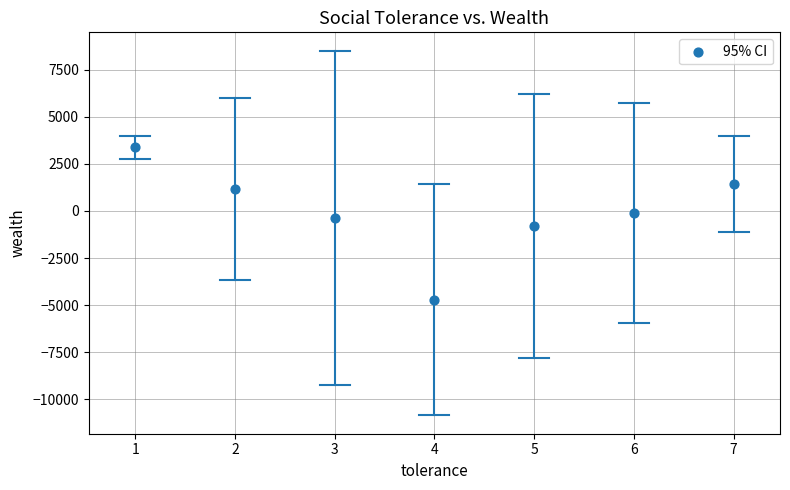

What is the range of Y values (max minus min)?

8098.9